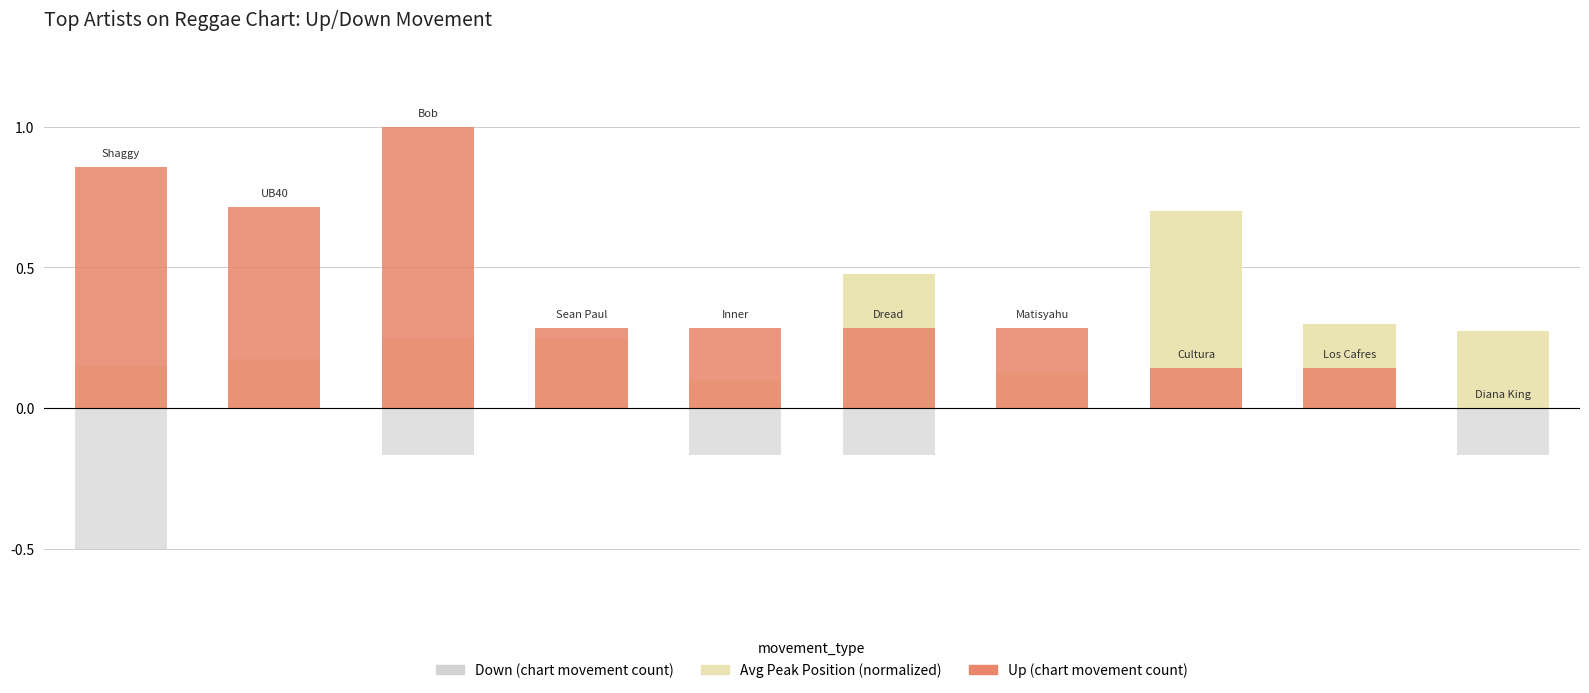

The Up (count) series shows 1.5 at 2. True or false?

False